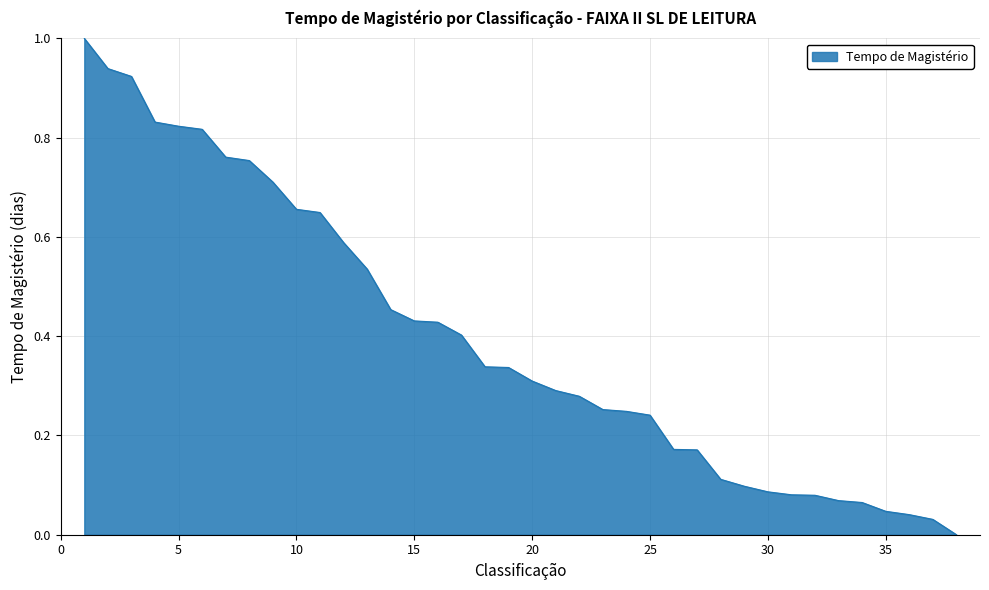

What is the maximum value shown in the chart?

1.0